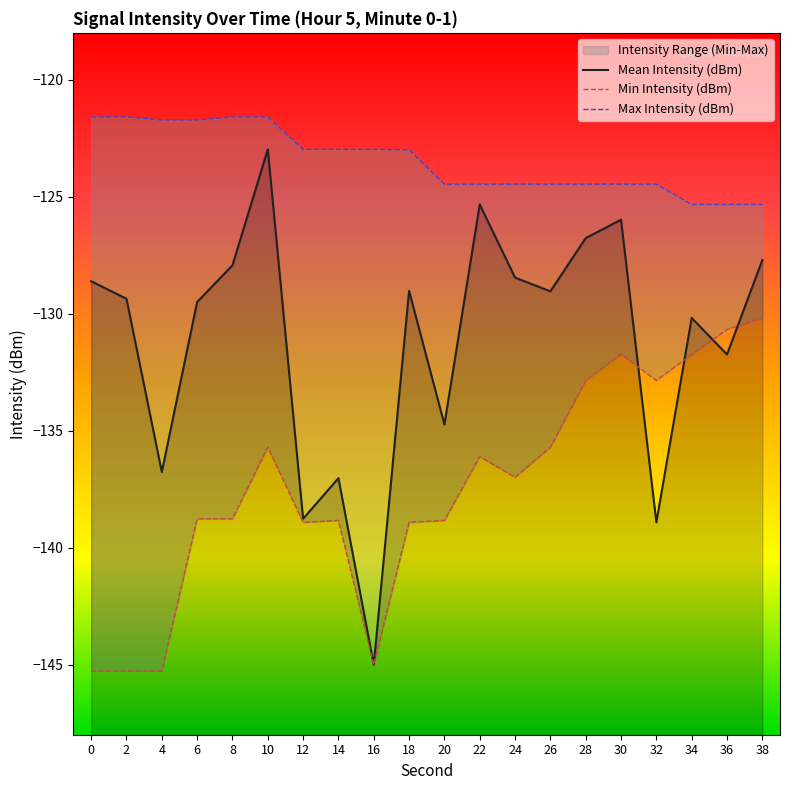

Which series changed the most between 0 and 32?

Min Intensity (dBm)